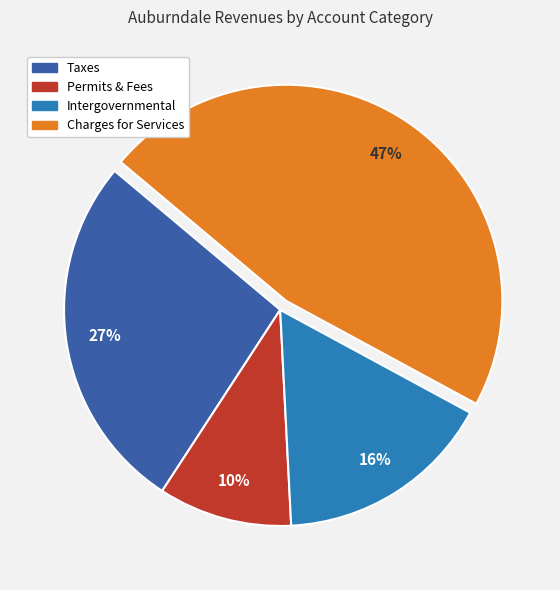

Is there a majority slice in this chart?

No